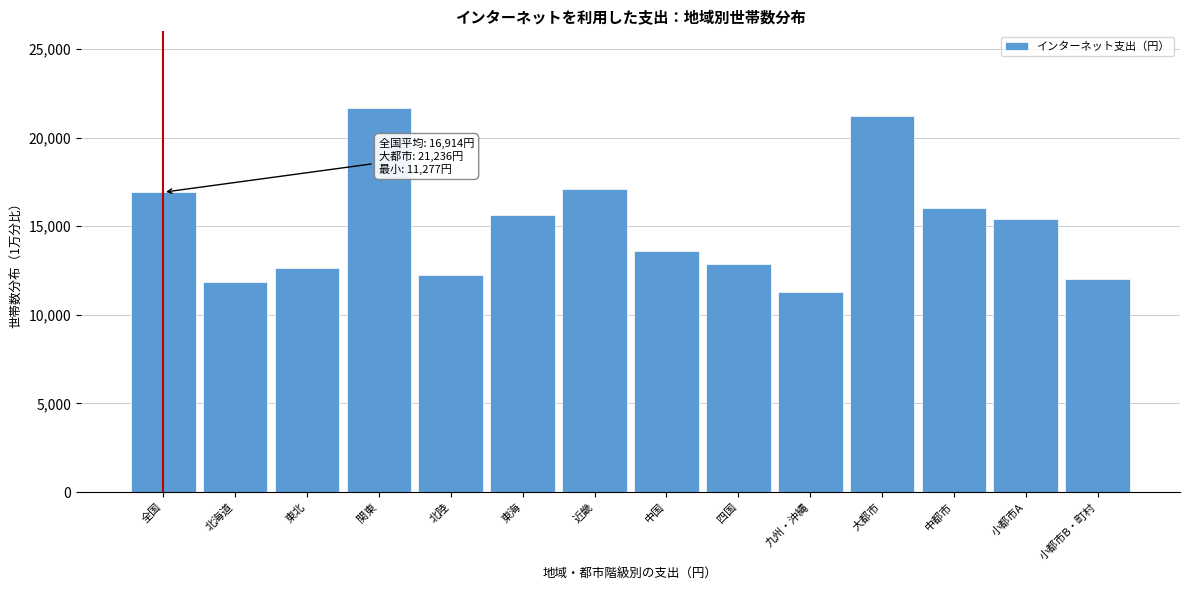

Reading right to left, what are all the values shown in this chart?

12037	15408	16033	21236	11277	12842	13593	17080	15622	12236	21658	12633	11831	16914